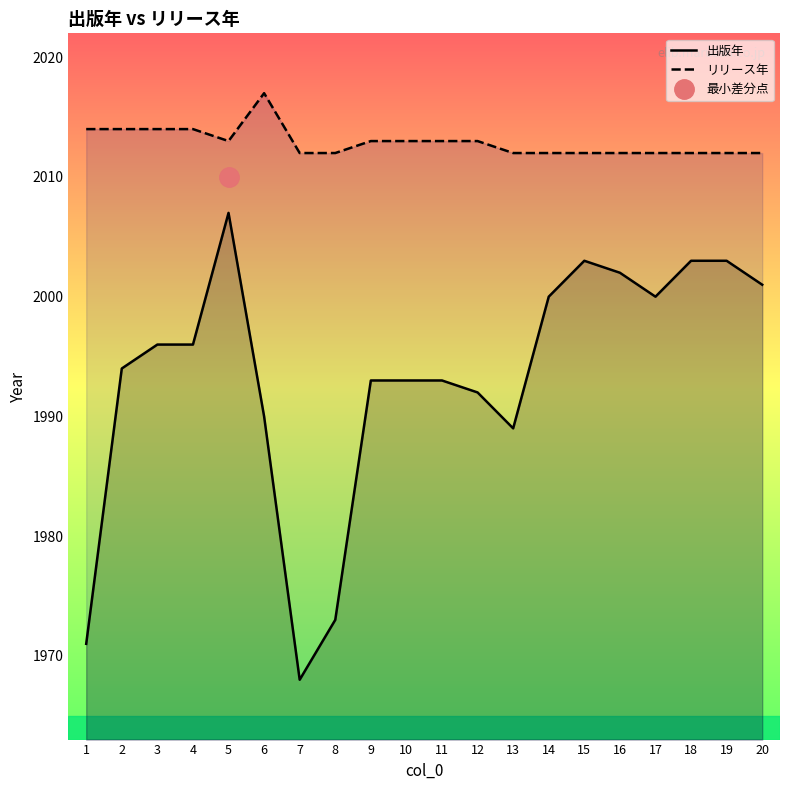

Reading right to left, extract all data points from this chart.

出版年: 2001	2003	2003	2000	2002	2003	2000	1989	1992	1993	1993	1993	1973	1968	1990	2007	1996	1996	1994	1971
リリース年: 2012	2012	2012	2012	2012	2012	2012	2012	2013	2013	2013	2013	2012	2012	2017	2013	2014	2014	2014	2014